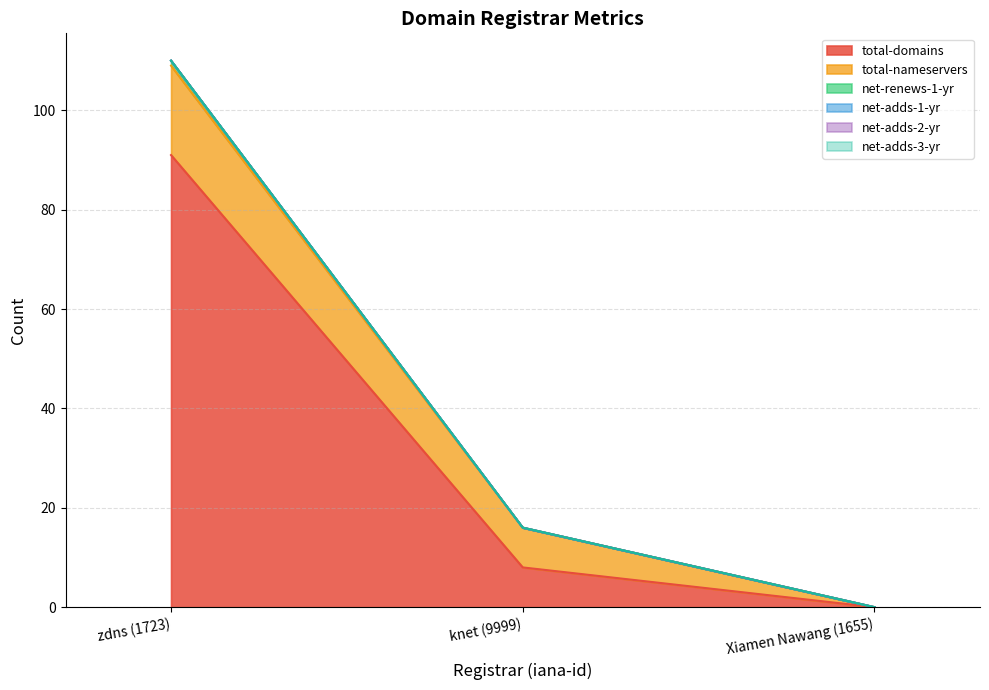

Rank the series by their maximum value, from highest to lowest.

total-domains, total-nameservers, net-renews-1-yr, net-adds-1-yr, net-adds-2-yr, net-adds-3-yr